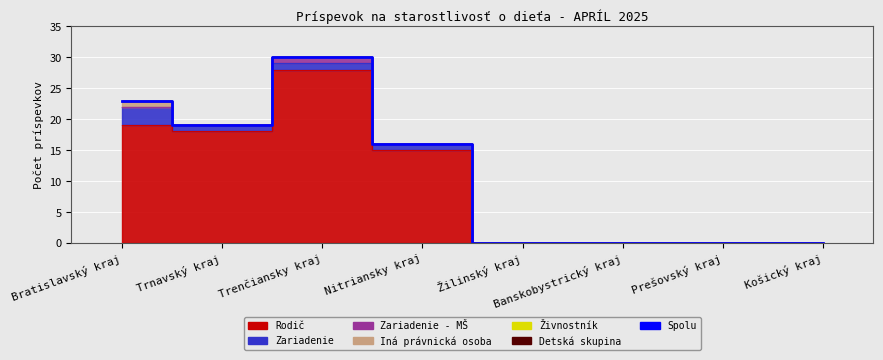

True or false: the data shows 0 at Žilinský kraj.

True